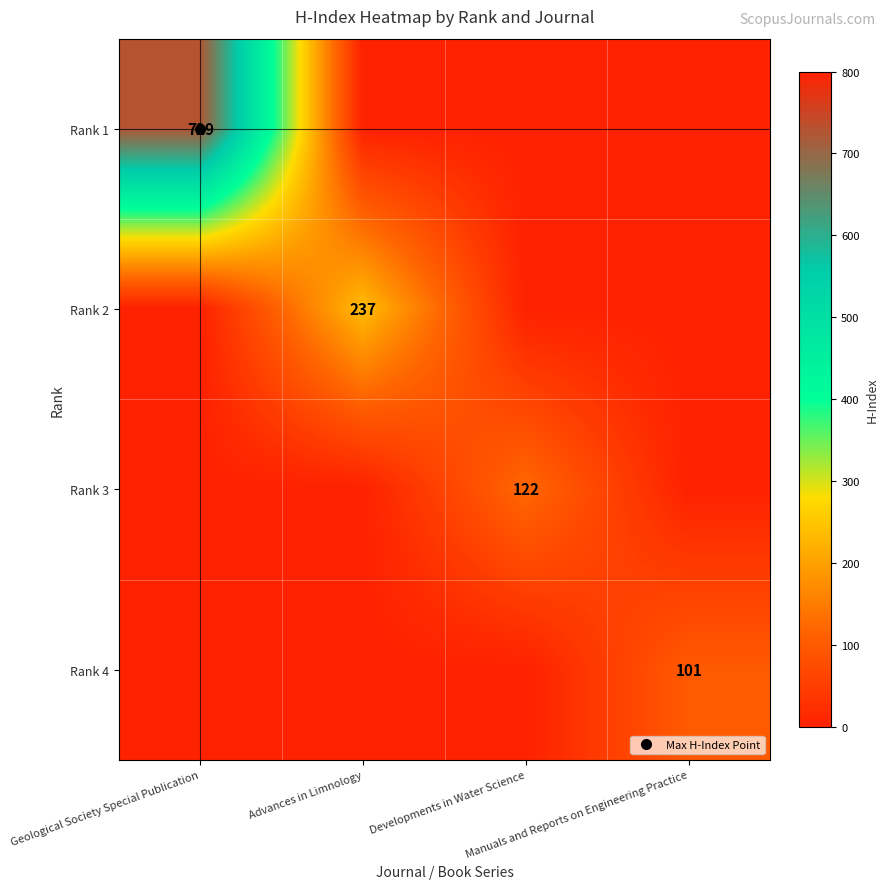

Count the number of categories in the chart.

4